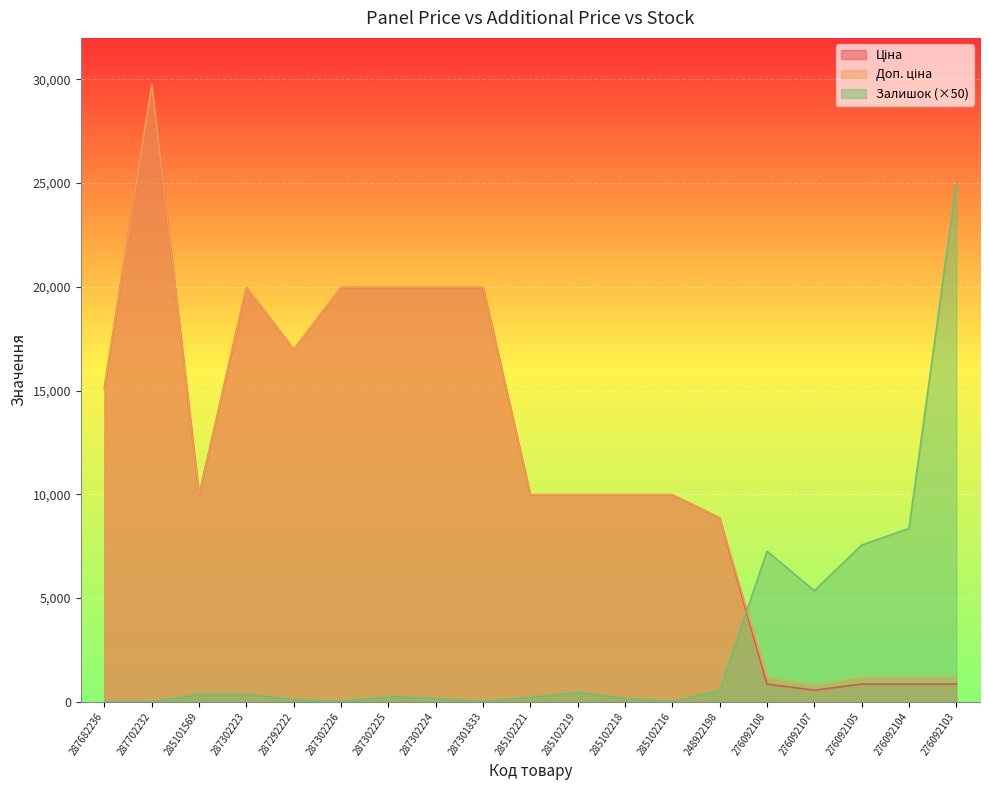

What is the label of the 1st point from the right?

276092103